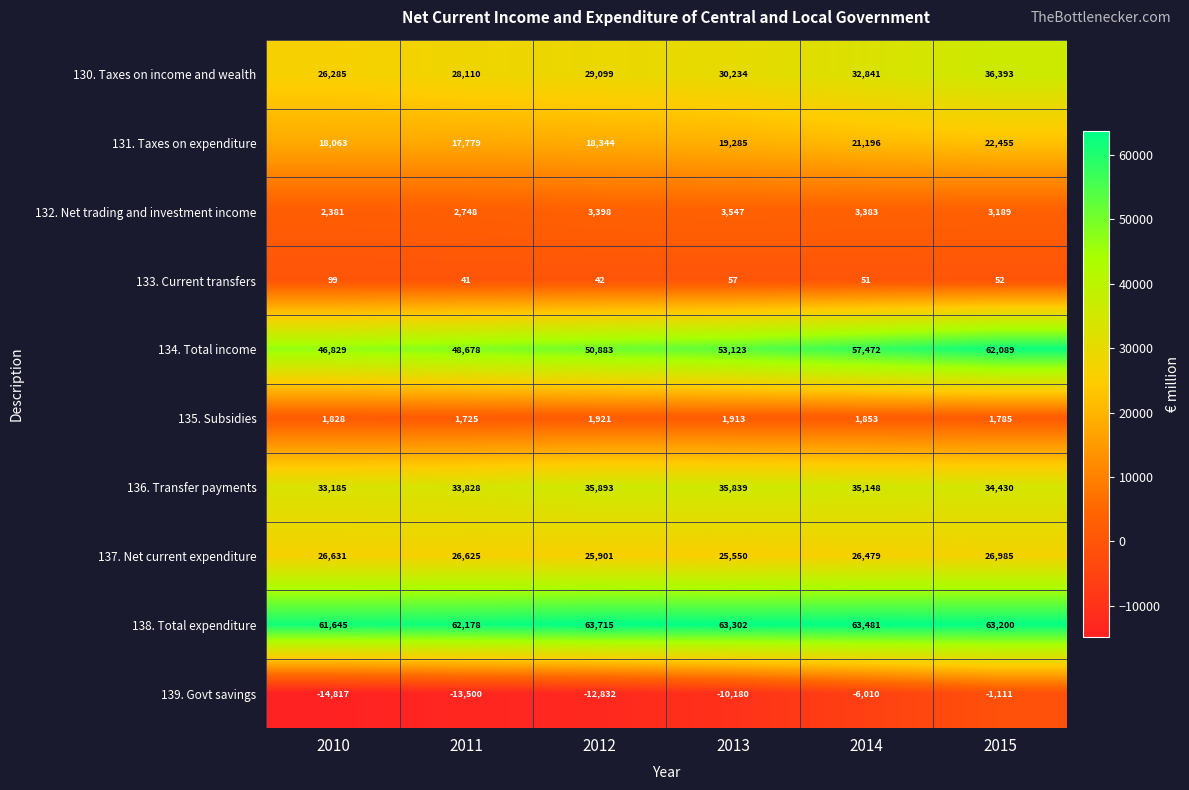

At which label does 132. Net trading and investment income first exceed 3383?

2012